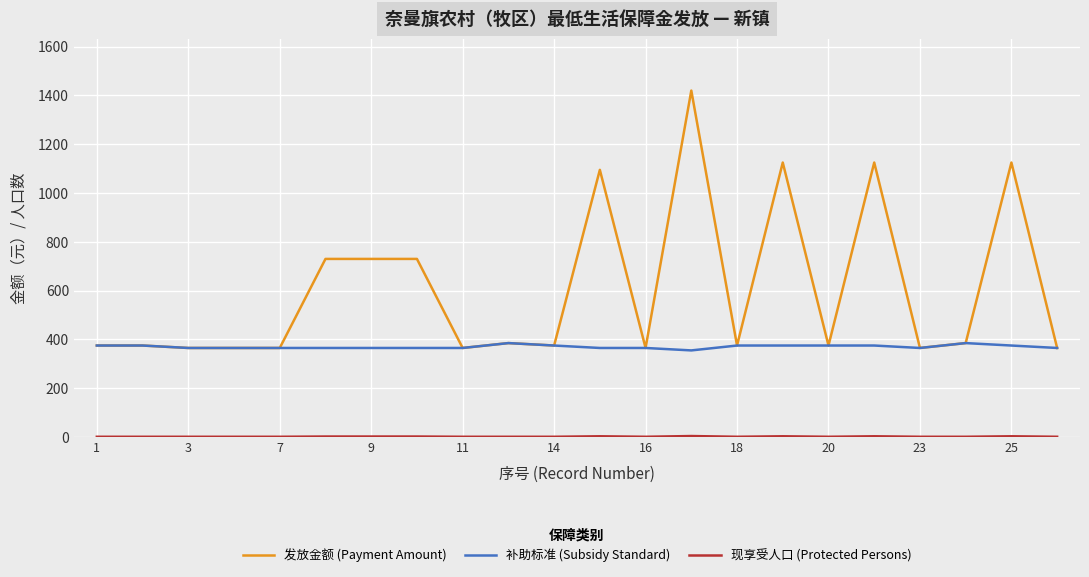

What is the lowest value of the 补助标准 (Subsidy Standard) series?

355